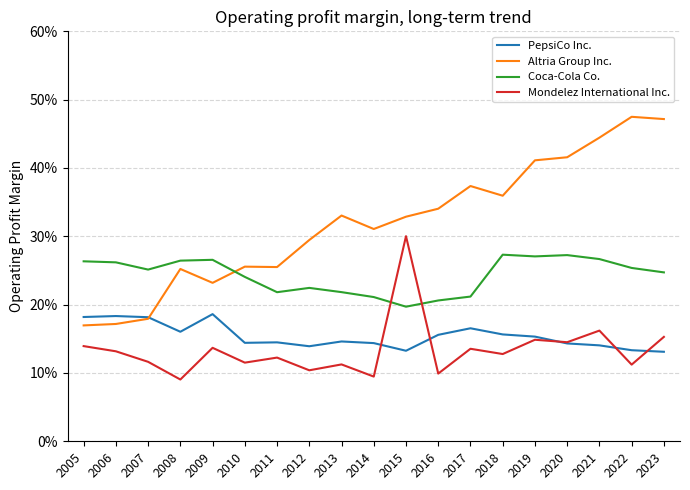

Does the chart have visible grid lines?

Yes